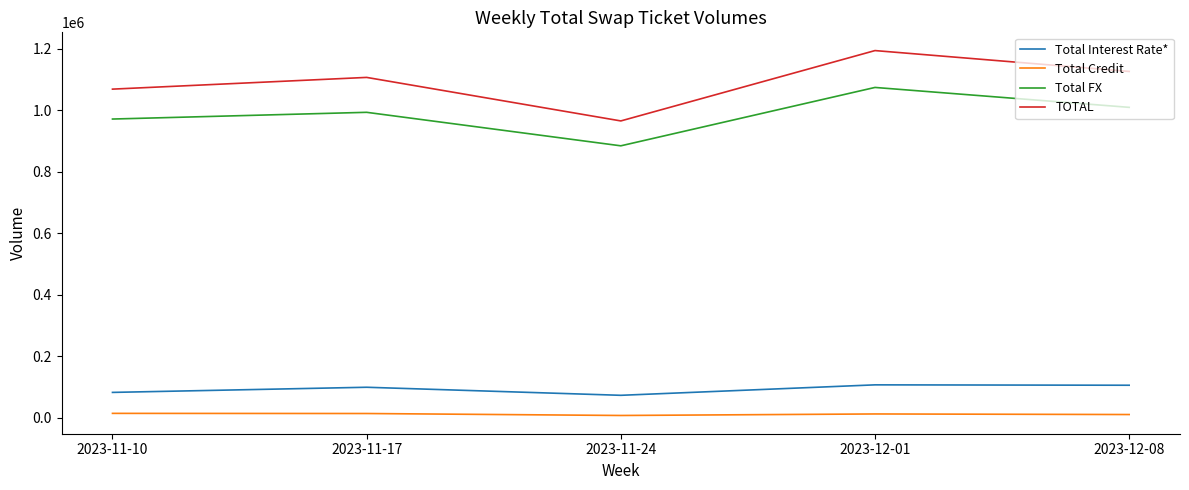

The value of TOTAL at 2023-12-08 is 1870641. True or false?

False